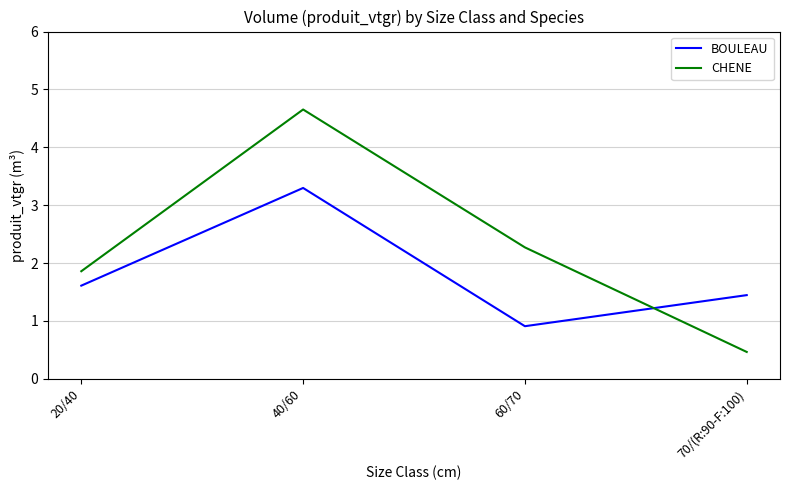

At which category does CHENE reach its first local peak?

40/60